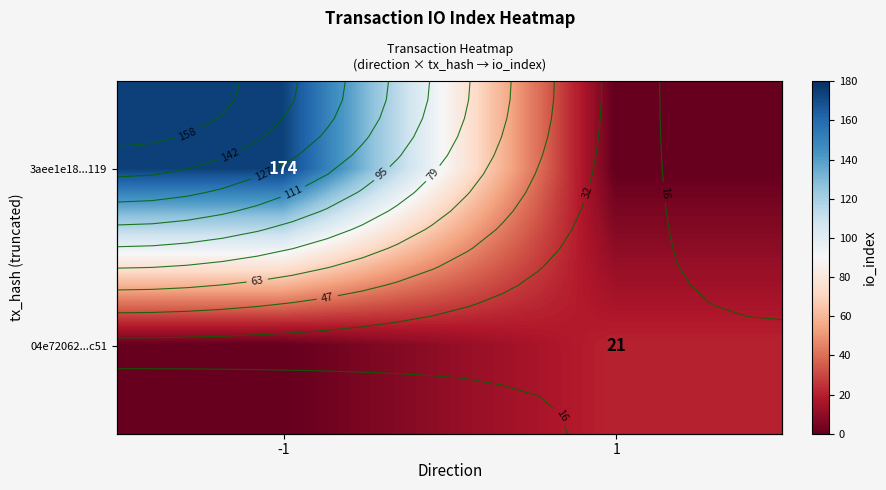

Which has a higher value, -1 or 1?

-1